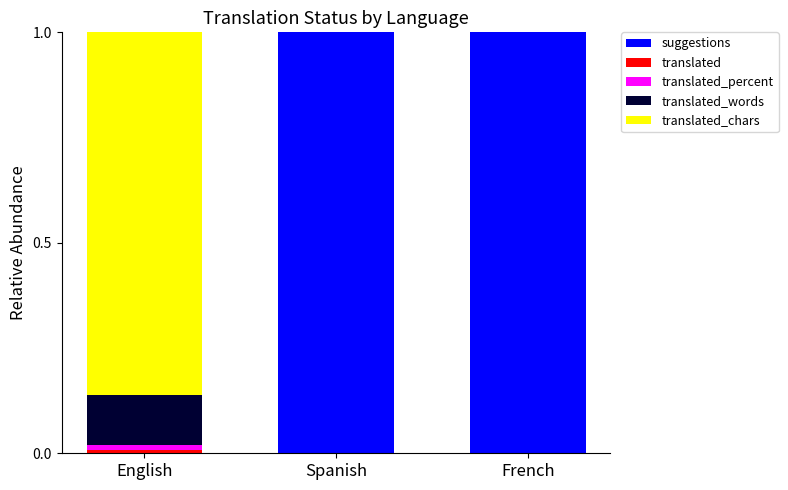

The suggestions series shows 1.3 at Spanish. True or false?

False